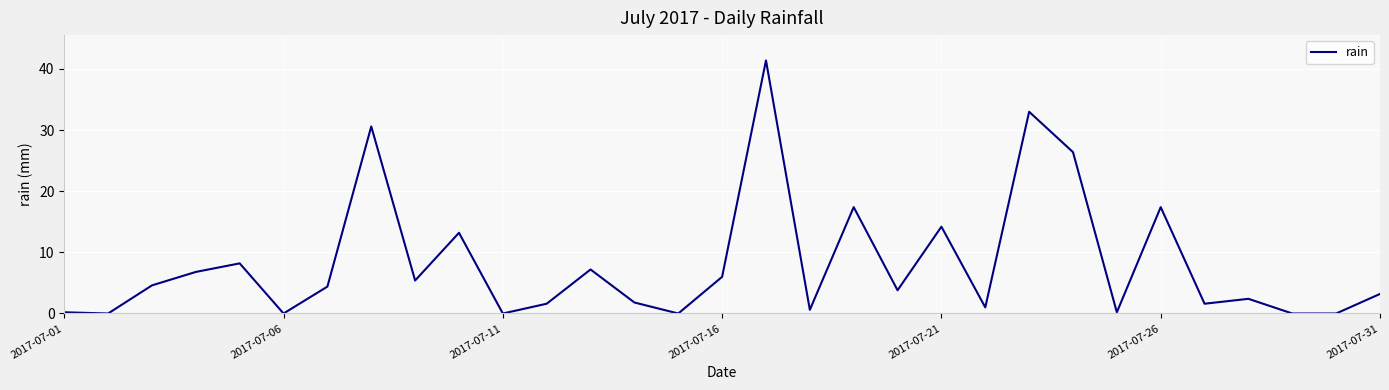

Reading left to right, extract all data points from this chart.

0.2	0.0	4.6	6.8	8.2	0.0	4.4	30.6	5.4	13.2	0.0	1.6	7.2	1.8	0.0	6.0	41.4	0.6	17.4	3.8	14.2	1.0	33.0	26.4	0.2	17.4	1.6	2.4	0.0	0.0	3.2